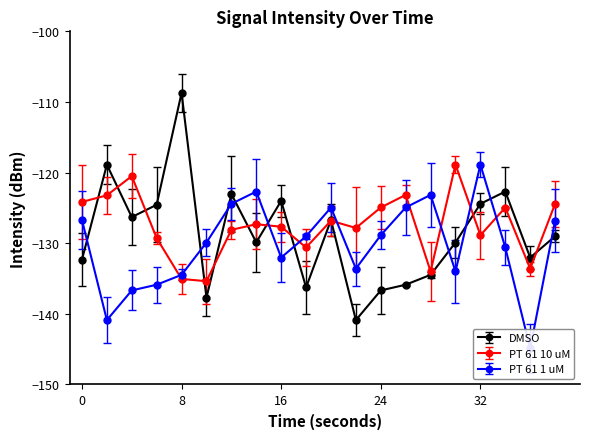

What is the highest value of the DMSO series?

-108.7